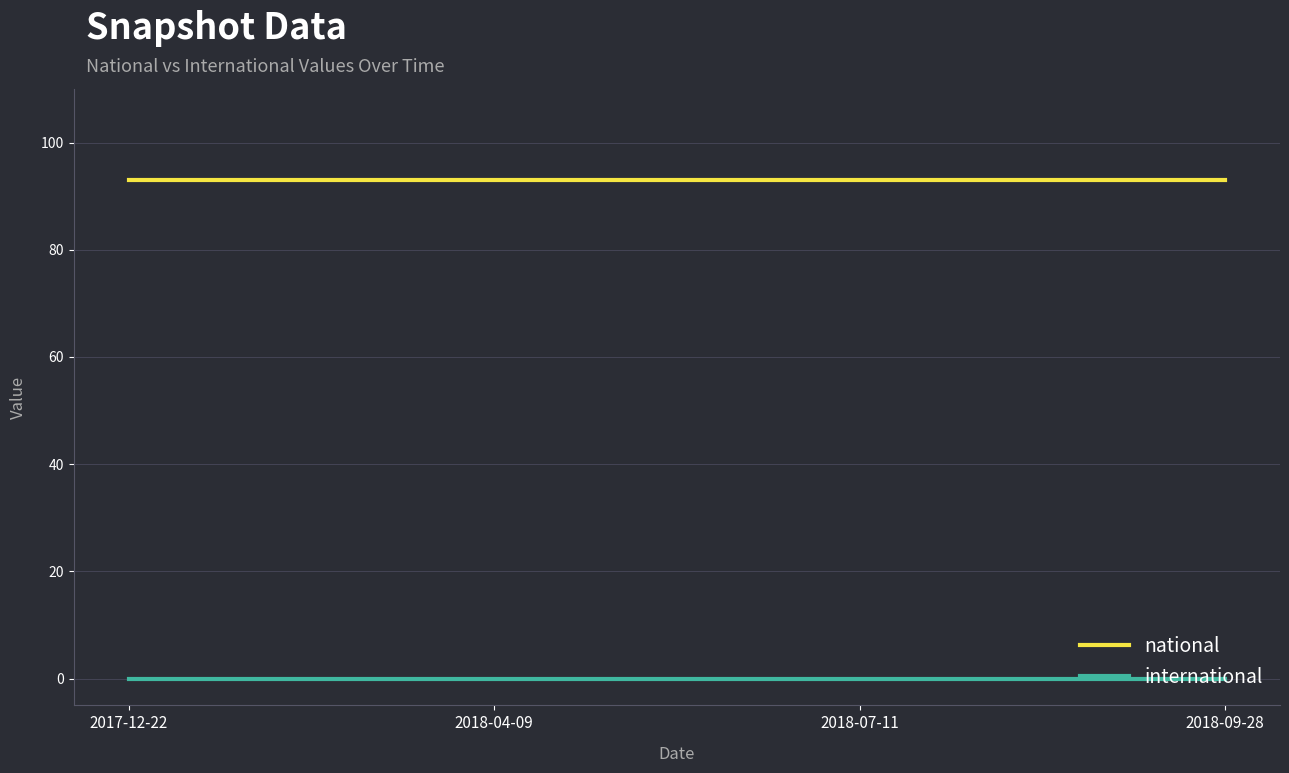

At how many categories does at least one series exceed 20?

4